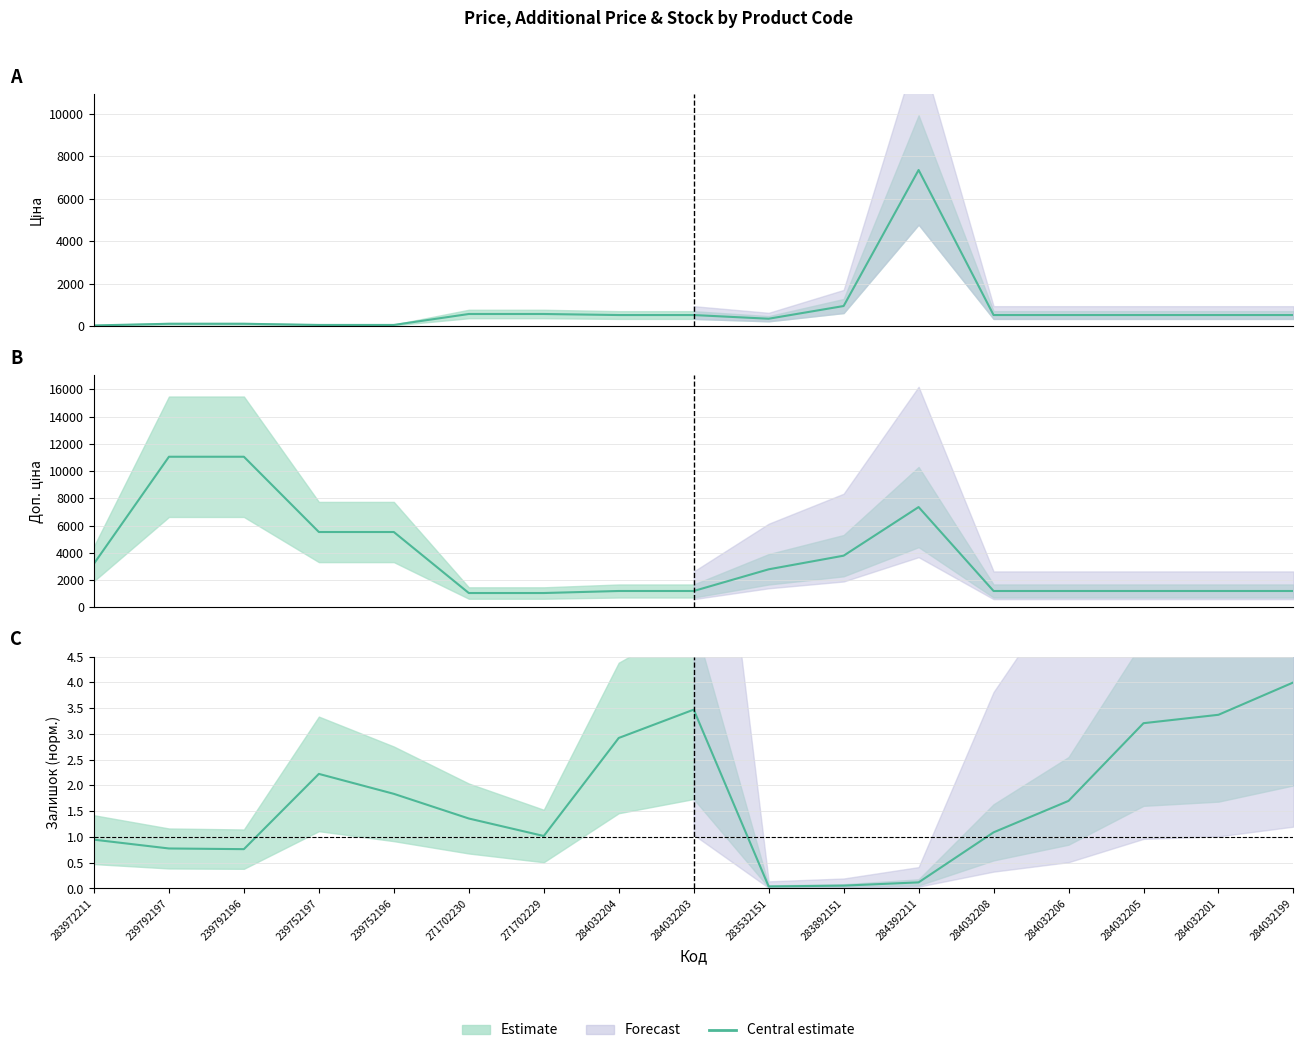

Reading right to left, what are all the values shown in this chart?

Ціна: 522.2	522.2	522.2	522.2	522.2	7360.2	947.6	348.6	522.2	522.2	571.6	571.6	55.3	55.3	110.5	110.5	32.0
Доп. ціна: 1197.0	1197.0	1197.0	1197.0	1197.0	7360.2	3790.3	2789.2	1197.0	1197.0	1048.0	1048.0	5528.0	5528.0	11055.0	11055.0	3205.0
Залишок: 4.0	3.4	3.2	1.7	1.1	0.1	0.1	0.0	3.5	2.9	1.0	1.4	1.8	2.2	0.8	0.8	0.9